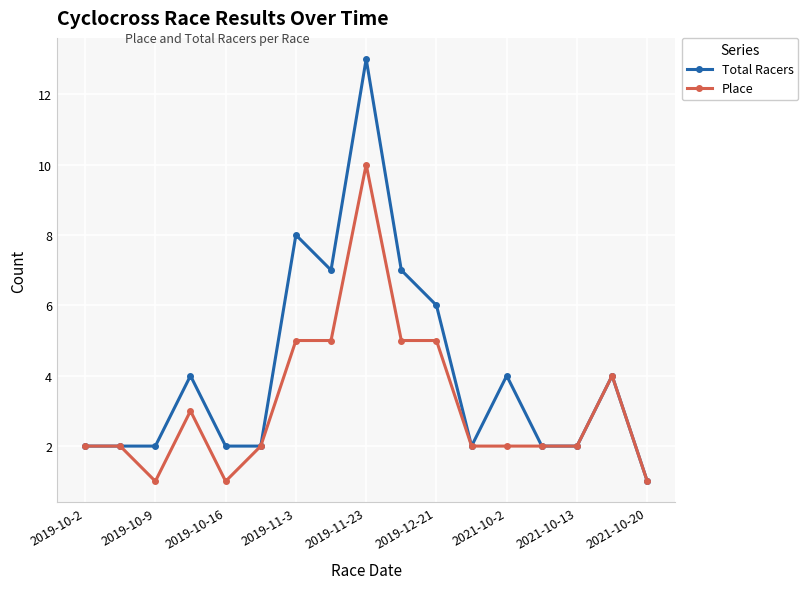

How many categories are shown in the chart?

17